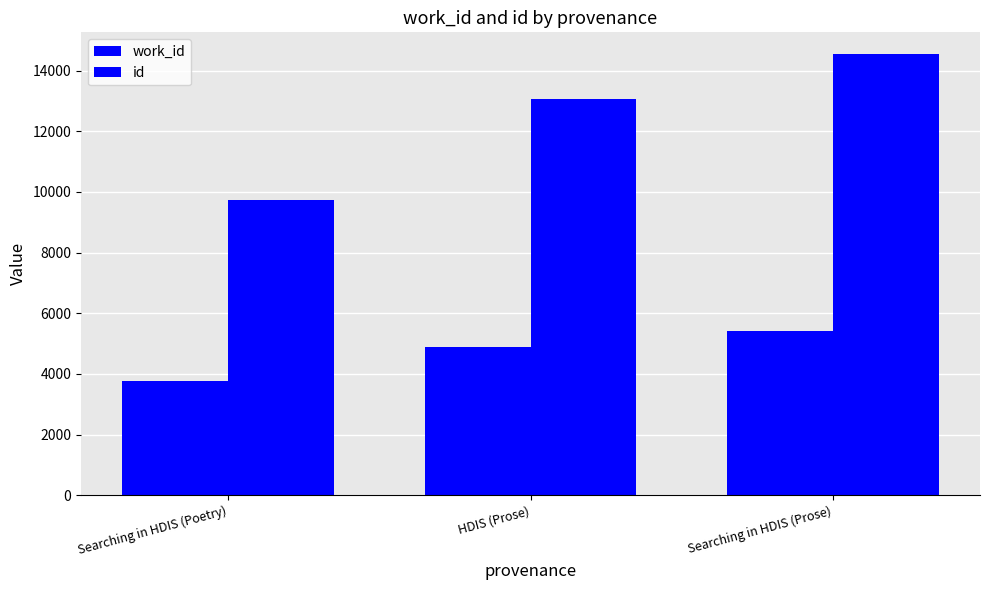

The work_id series shows 4875 at HDIS (Prose). True or false?

True